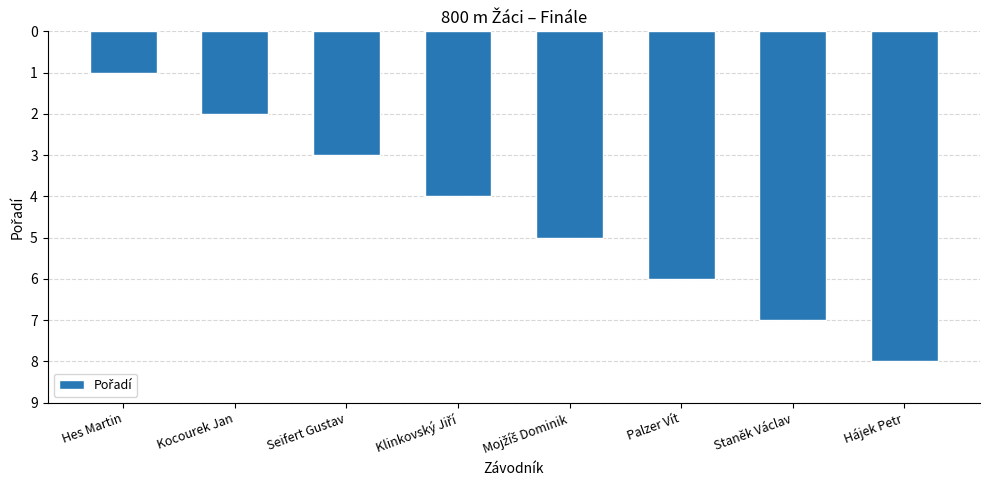

Which label corresponds to the smallest value in the chart?

Hes Martin